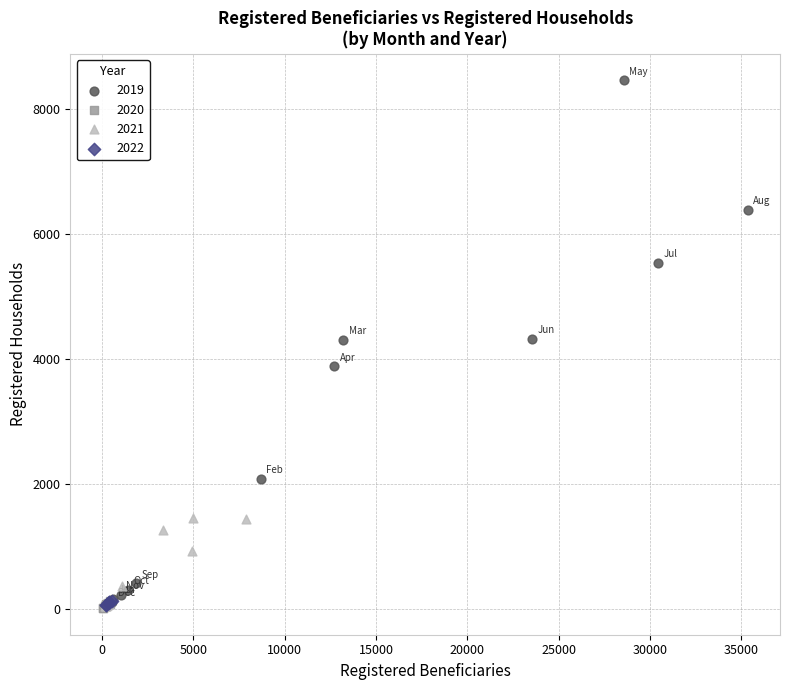

Which series reaches the maximum Y coordinate?

2019